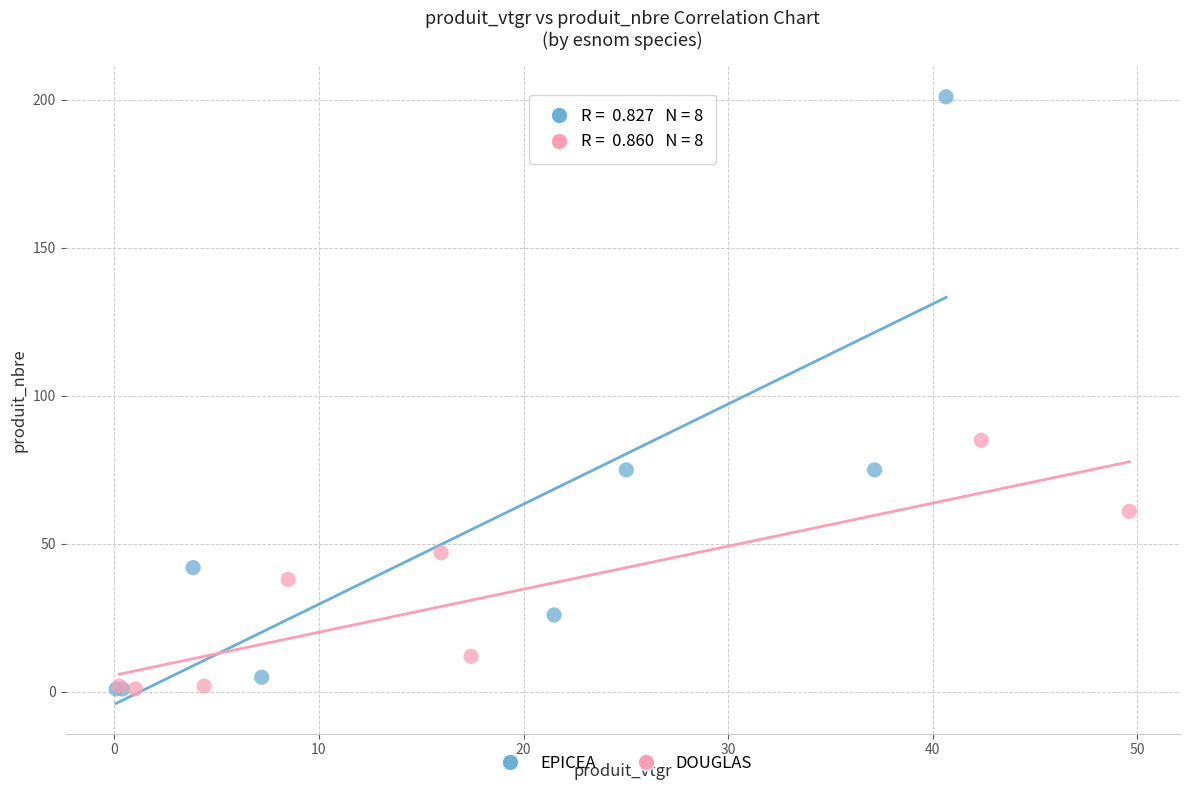

Which series has the largest Y range (max minus min)?

EPICEA